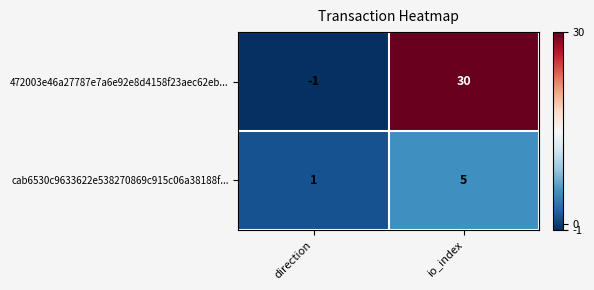

Which label corresponds to the largest value in the chart?

io_index